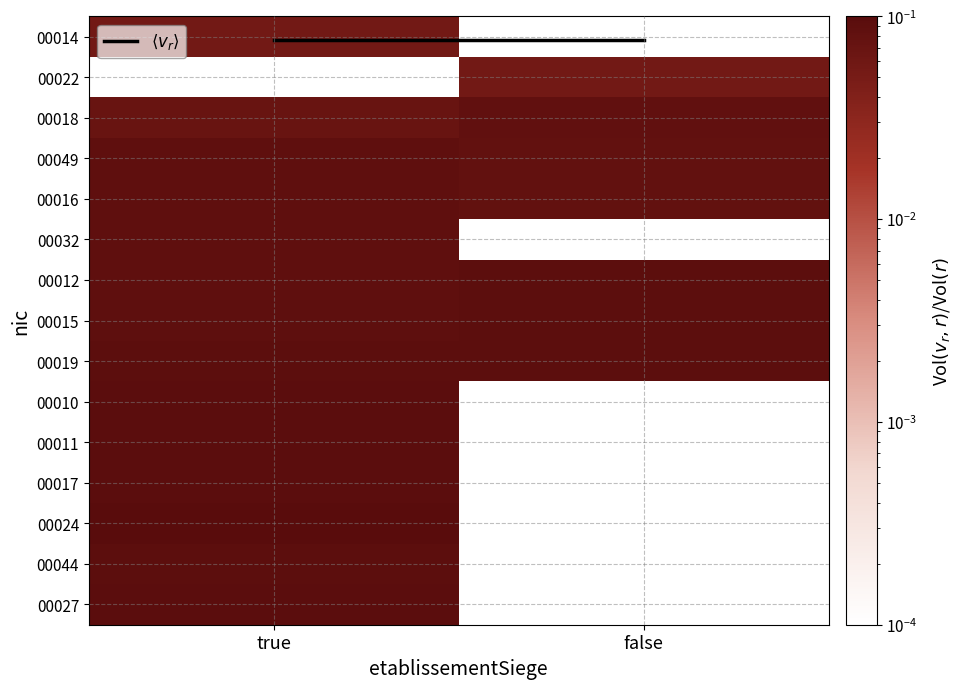

Which label corresponds to the largest value in the chart?

true